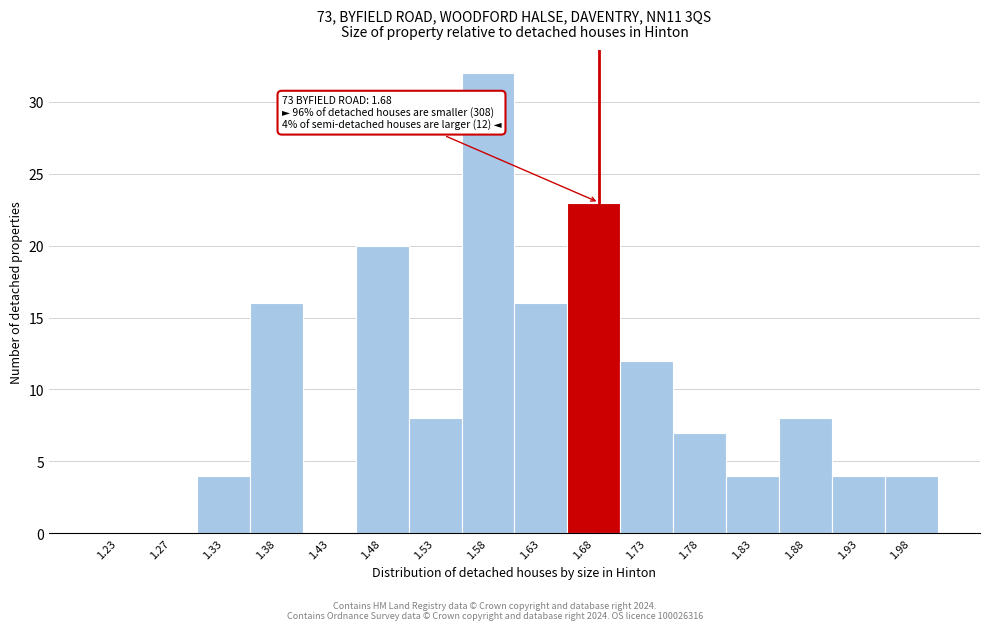

Over which range of the x-axis is the bar tallest?

1.55 to 1.60